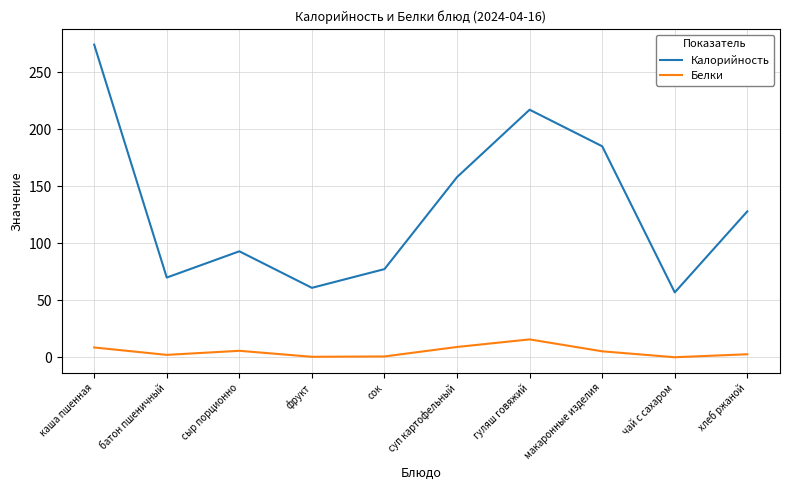

The value of Калорийность at батон пшеничный is 70.0. True or false?

True